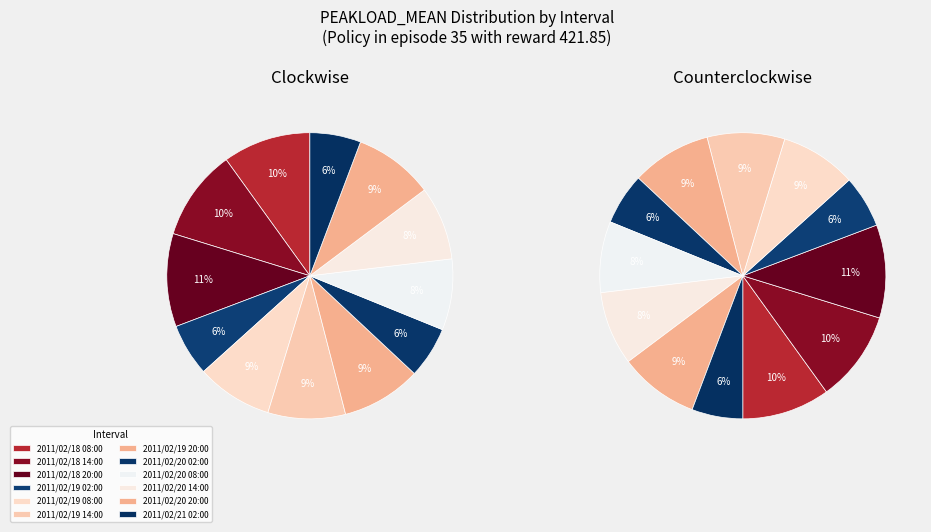

How much of the chart is everything except 2011/02/20 20:00?

91.0%